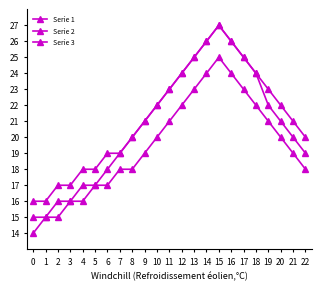

True or false: Serie 3 has more than 0 points higher than both neighbors.

True